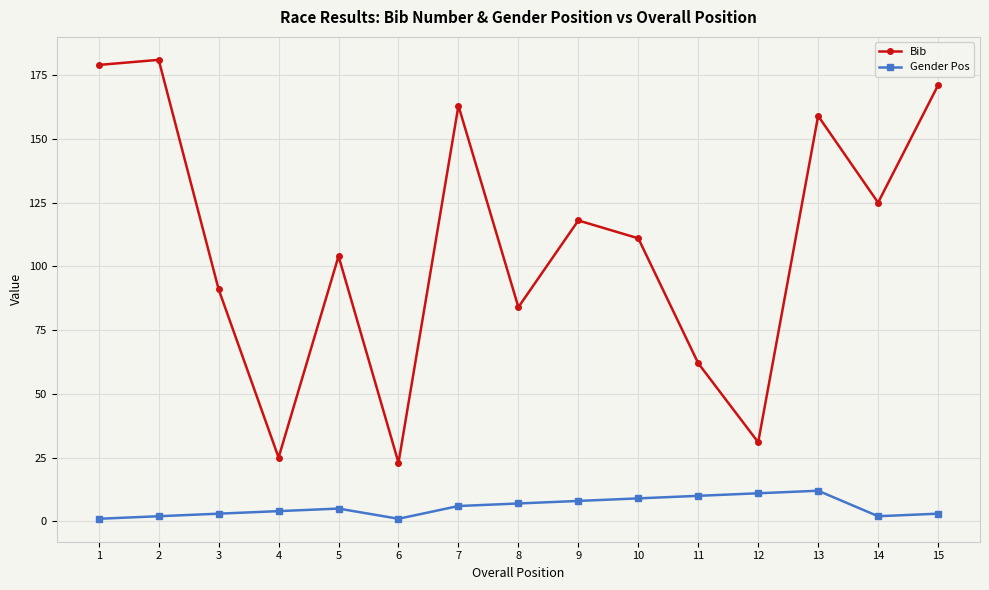

True or false: Bib has a value of 164 at 14.

False